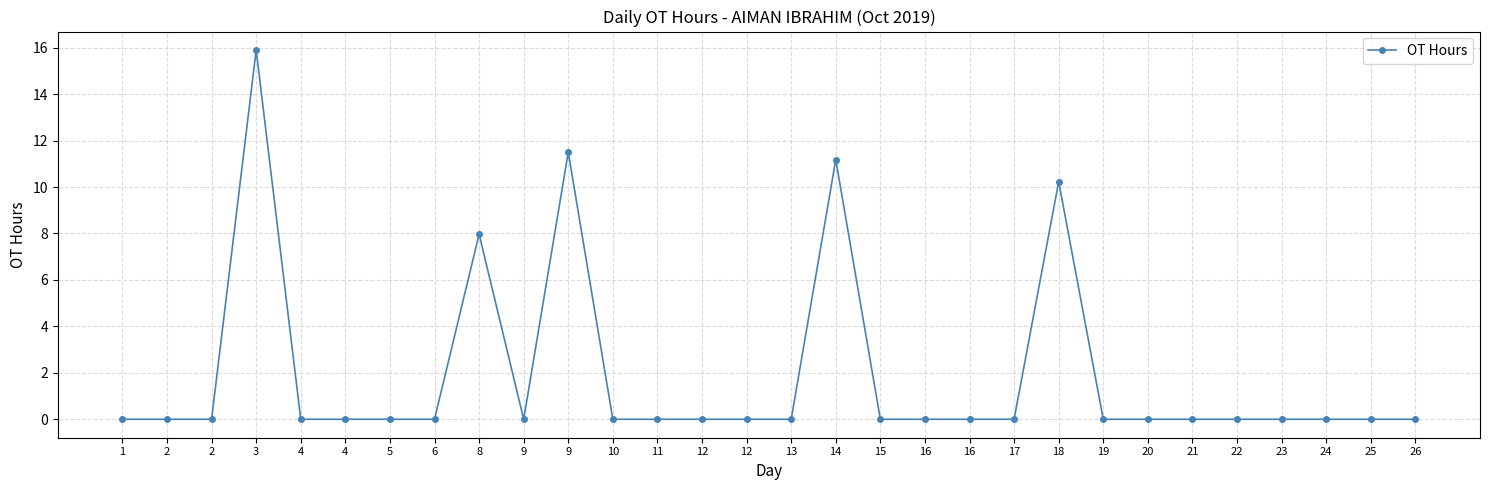

Reading left to right, transcribe all the data shown in this chart.

1=0.0	2=0.0	2=0.0	3=15.9	4=0.0	4=0.0	5=0.0	6=0.0	8=8.0	9=0.0	9=11.5	10=0.0	11=0.0	12=0.0	12=0.0	13=0.0	14=11.2	15=0.0	16=0.0	16=0.0	17=0.0	18=10.2	19=0.0	20=0.0	21=0.0	22=0.0	23=0.0	24=0.0	25=0.0	26=0.0